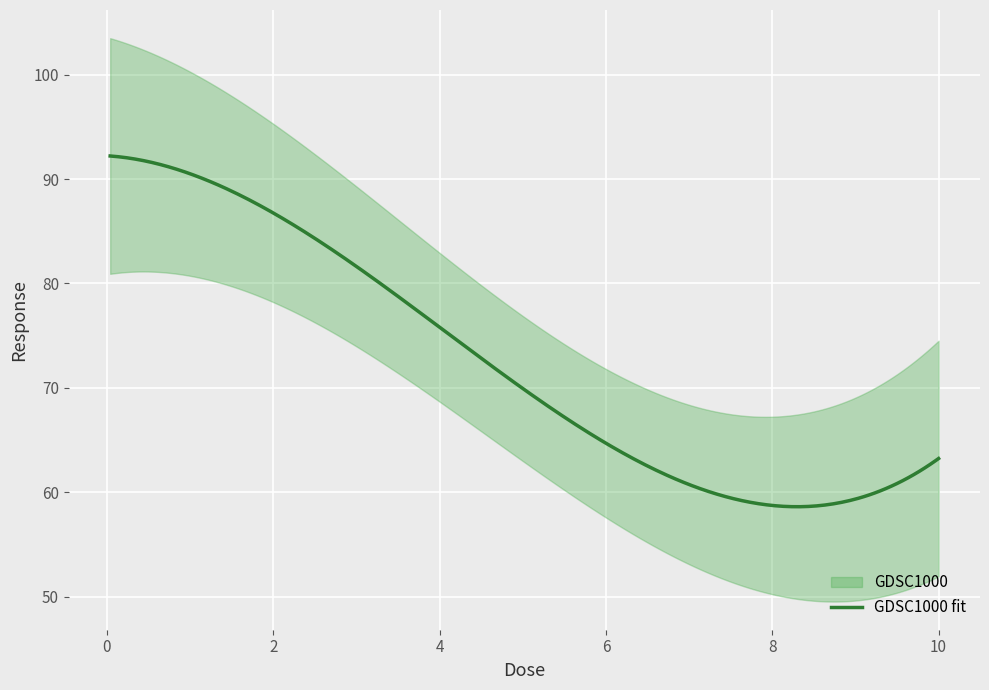

List the labels in order of value, smallest first.

4, 3, 1, 2, 0